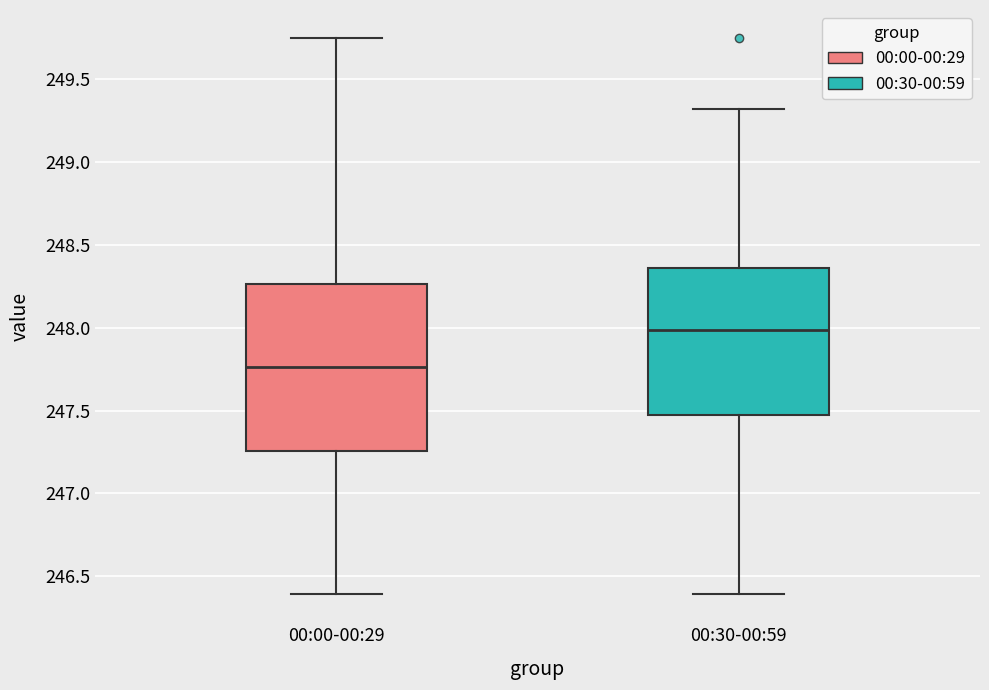

Where is the lower edge of the box for 00:00-00:29 on the y-axis? The values are not printed on the chart, so give them approximately, as read against the axis.

247.25